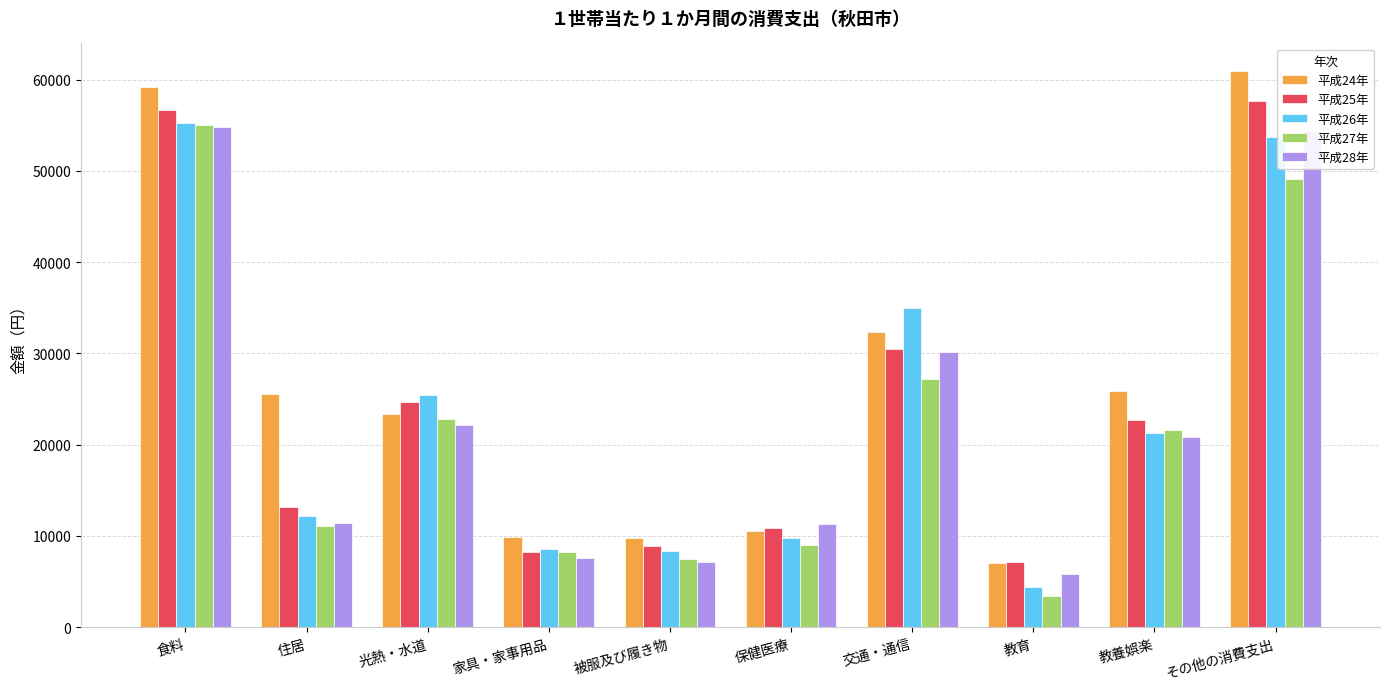

Which category has the lowest value across all series?

教育